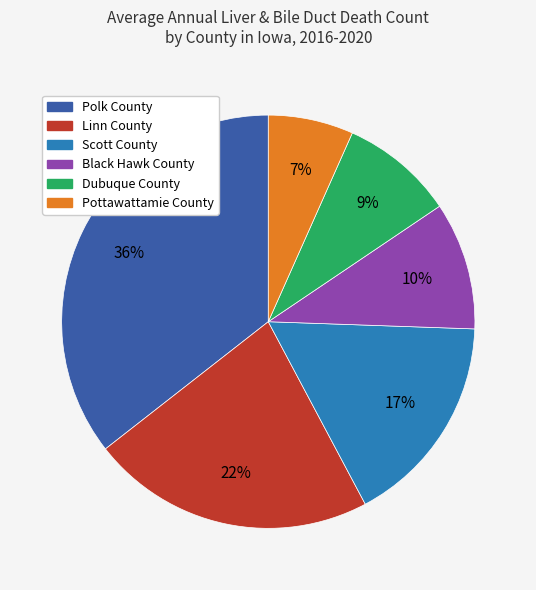

What percentage is the Scott County slice, to the nearest percent?

17%